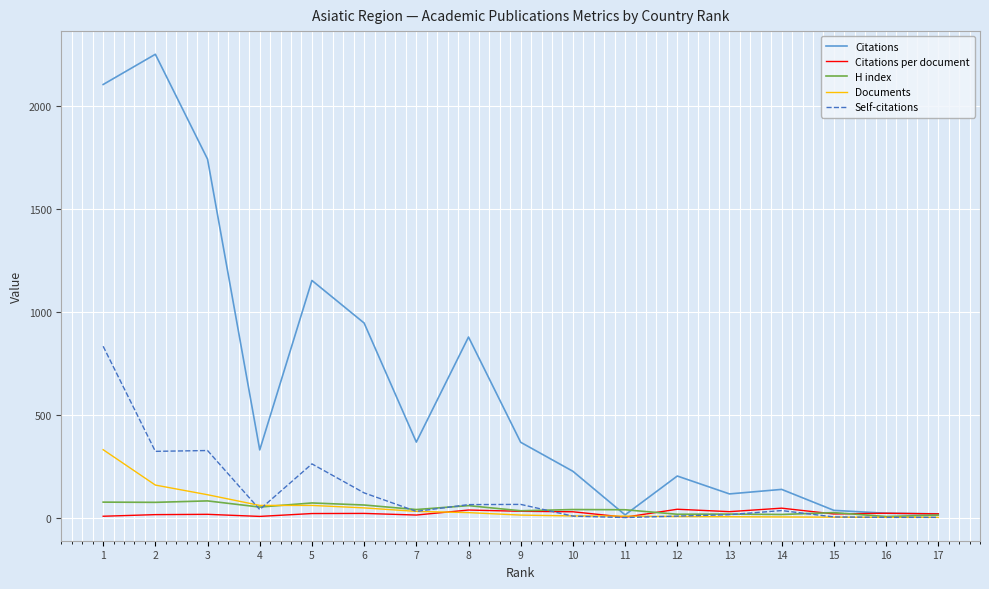

Count the number of categories in the chart.

17